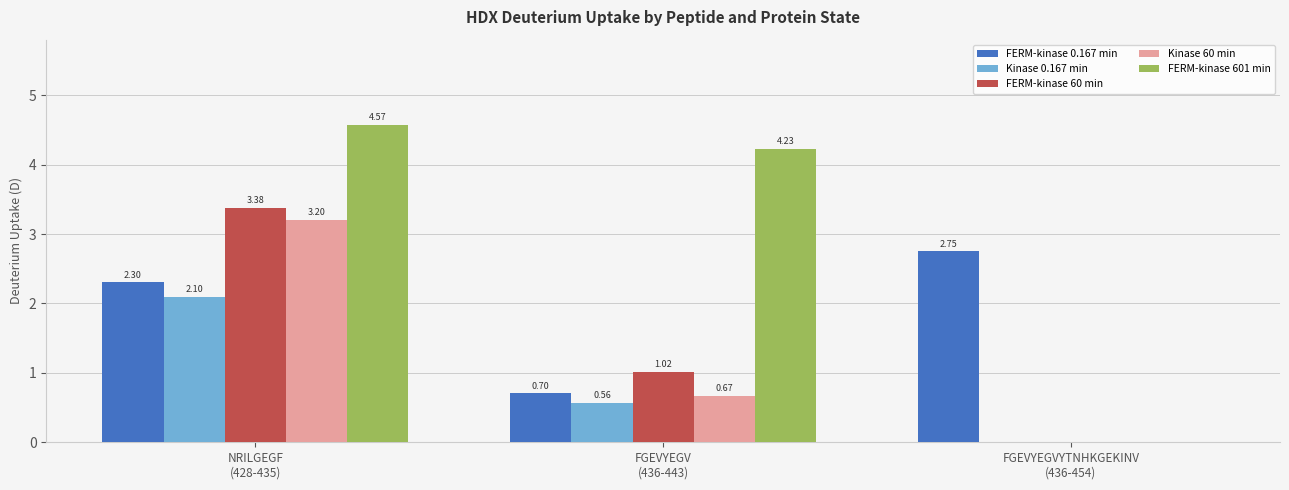

How many data points in FERM-kinase 0.167 min are above 2?

2